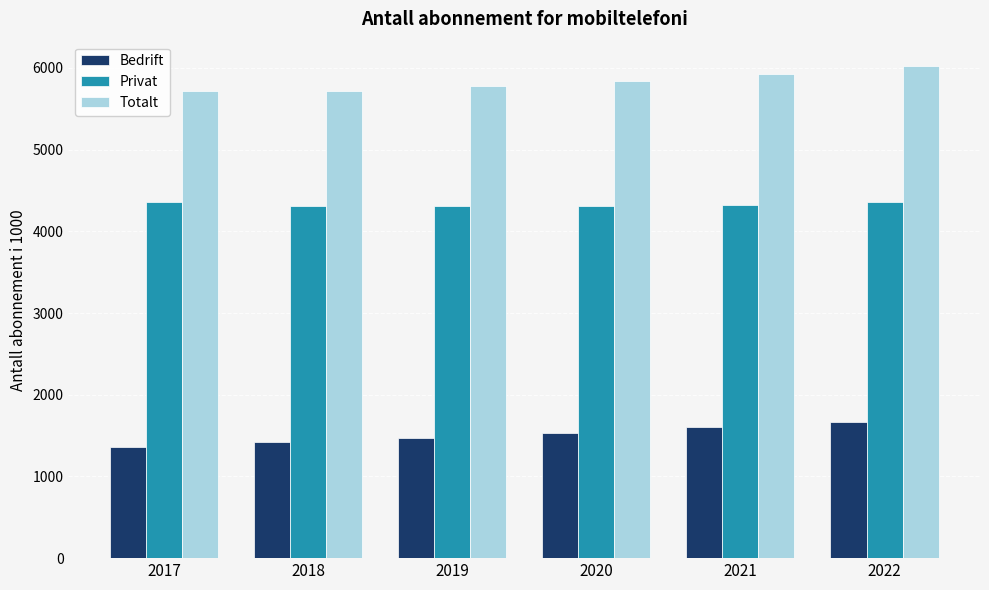

What is the difference between the maximum and minimum values in the Bedrift series?

297.0